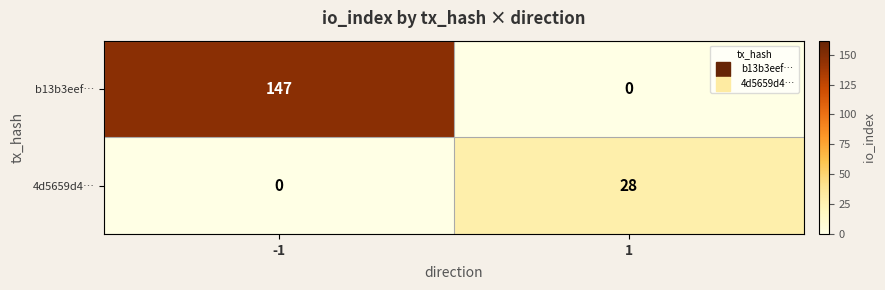

What is the total value across all series at 1?

28